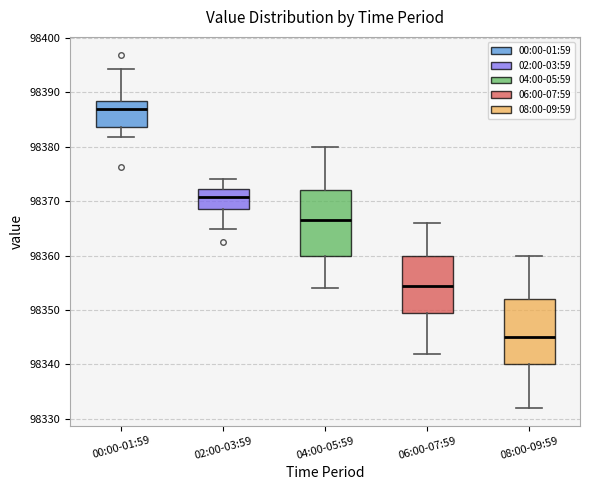

Reading left to right, transcribe this box plot: for each box, give where its median line is, the range the box spans, and where its two whiskers end, as read against the y-axis. The values are not printed on the chart, so give them approximately, as read against the axis.

00:00-01:59: median 98387, box 98384 to 98388, whiskers 98382 to 98394
02:00-03:59: median 98371, box 98369 to 98372, whiskers 98365 to 98374
04:00-05:59: median 98367, box 98360 to 98372, whiskers 98354 to 98380
06:00-07:59: median 98355, box 98350 to 98360, whiskers 98342 to 98366
08:00-09:59: median 98345, box 98340 to 98352, whiskers 98332 to 98360